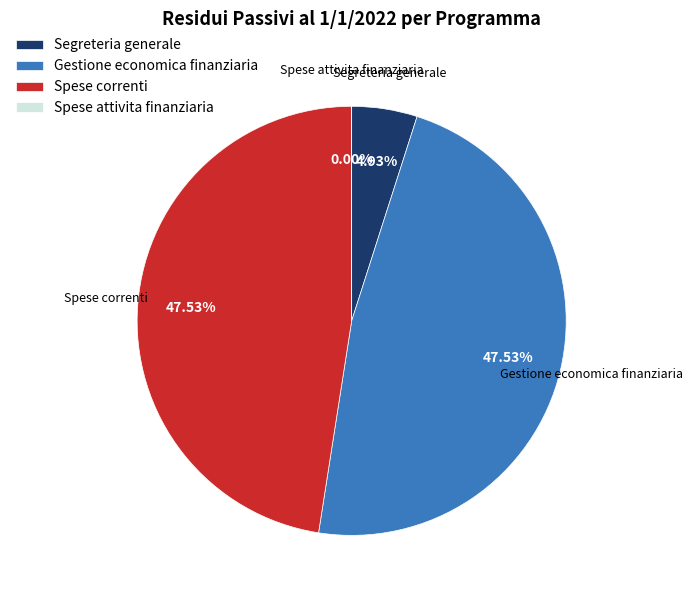

What is the ratio of the value at Gestione economica finanziaria to the value at Segreteria generale?

9.6